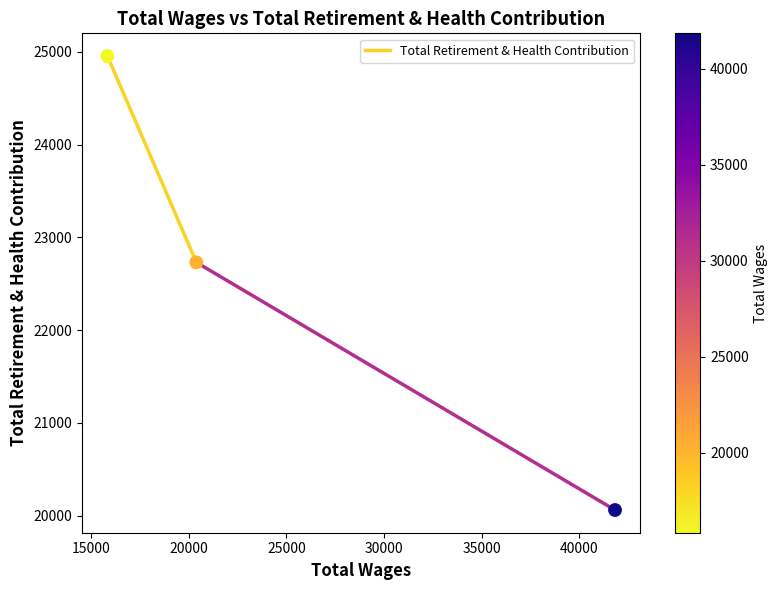

What Y value in the scatter plot is closest to 22508?

22731